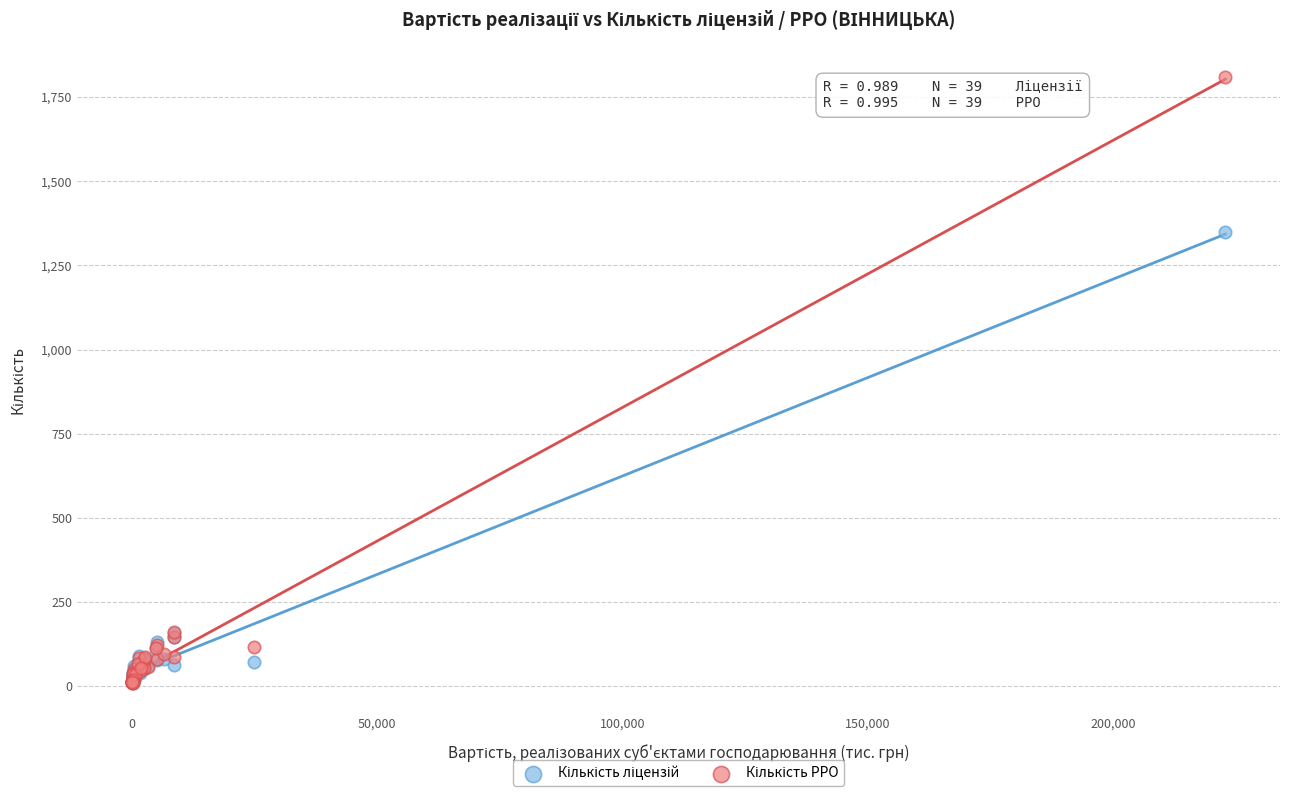

Across all series, what Y value is closest to 910?

1348